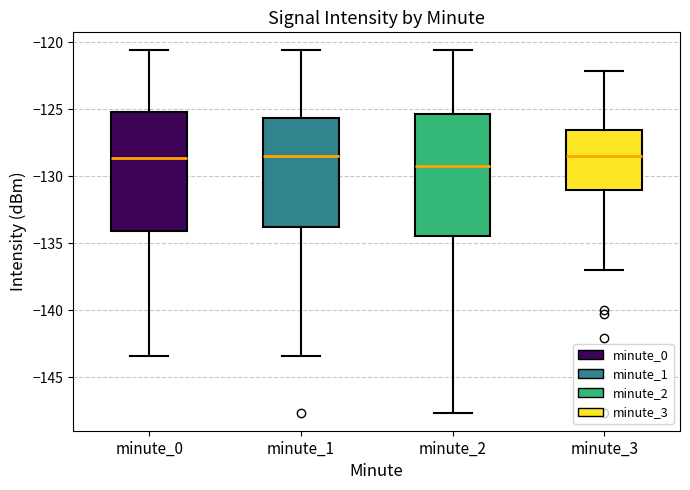

Reading left to right, read every box against the y-axis: the position of its median line, the range the box covers, and the ends of its whiskers. The values are not printed on the chart, so give them approximately, as read against the axis.

minute_0: median -128.5, box -134.0 to -125.0, whiskers -143.5 to -120.5
minute_1: median -128.5, box -134.0 to -125.5, whiskers -143.5 to -120.5
minute_2: median -129.0, box -134.5 to -125.5, whiskers -147.5 to -120.5
minute_3: median -128.5, box -131.0 to -126.5, whiskers -137.0 to -122.0